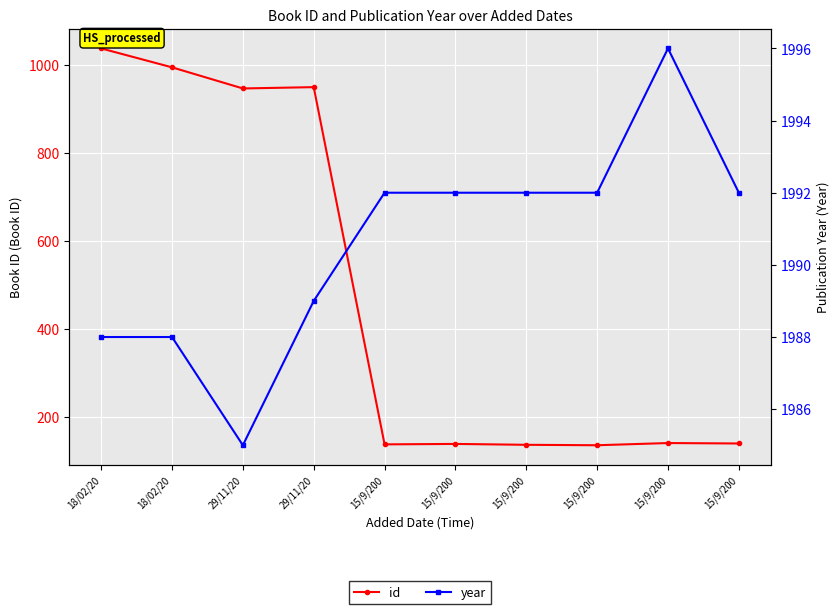

In year, how many points are lower than both neighbors (excluding endpoints)?

1